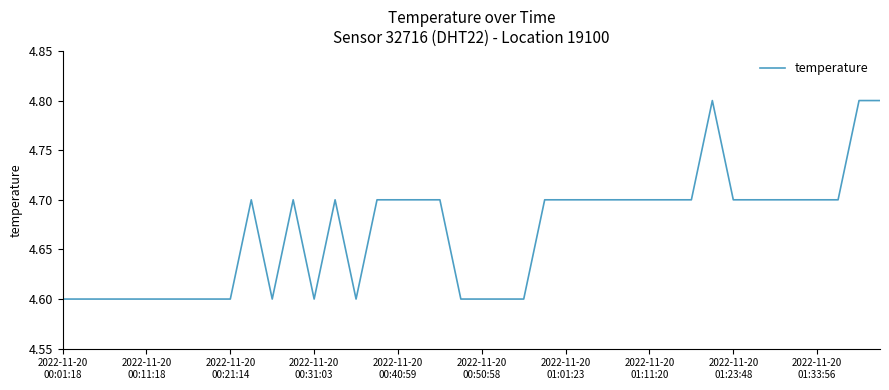

What is the maximum value shown in the chart?

4.8